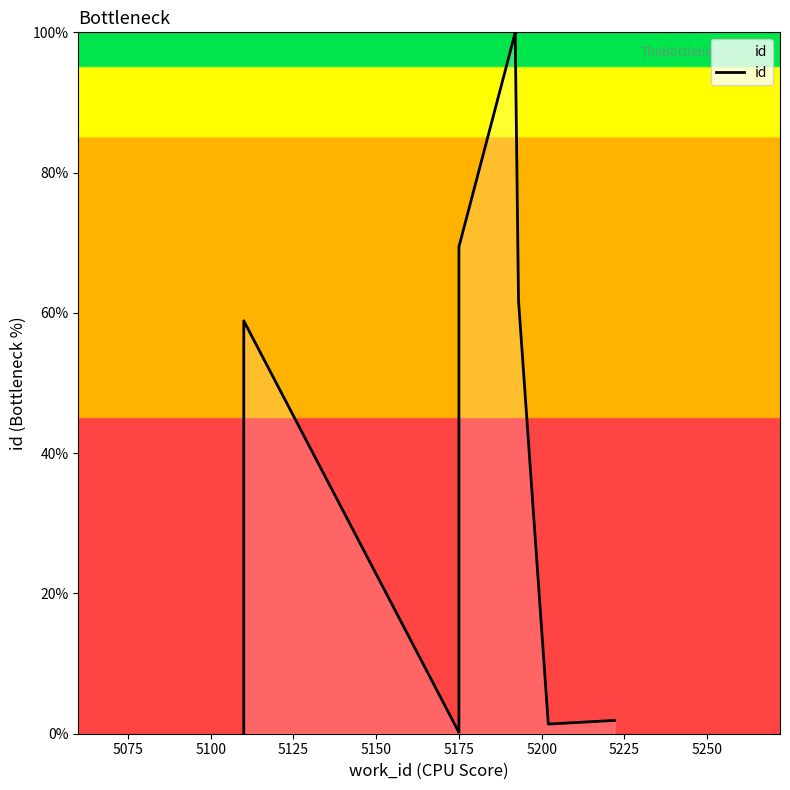

What is the sum of all values?

393.8